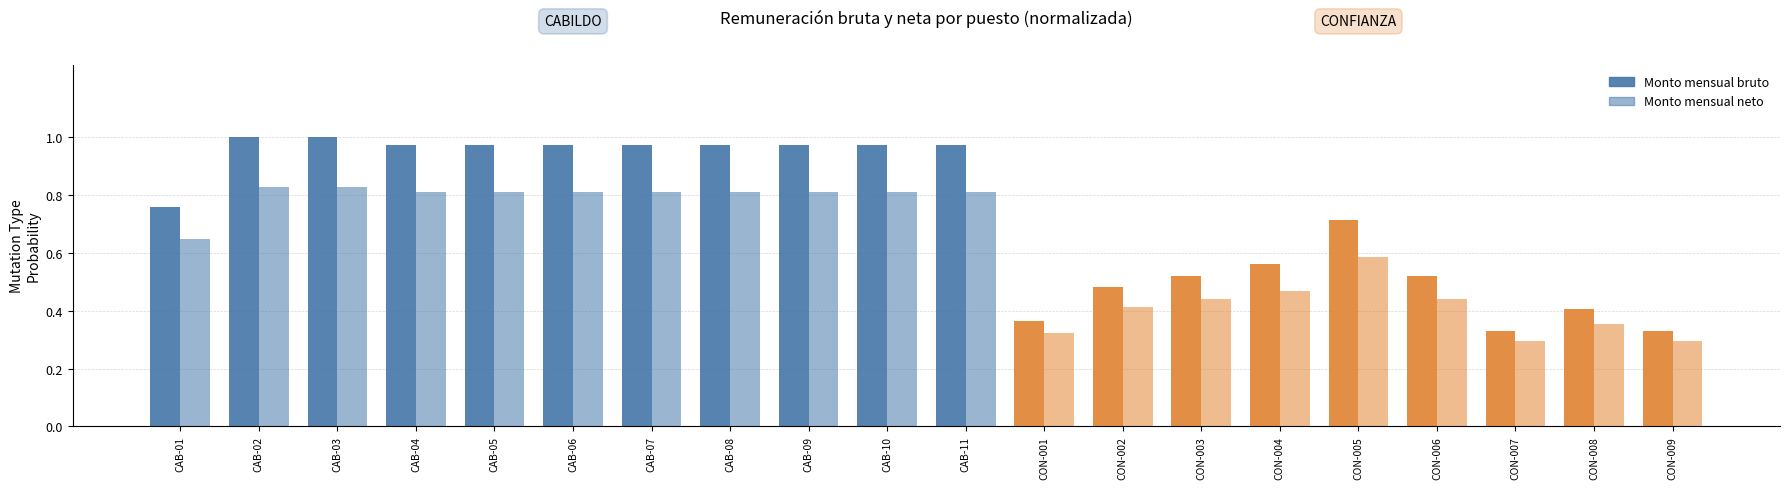

What is the label of the 9th bar from the right?

CON-001